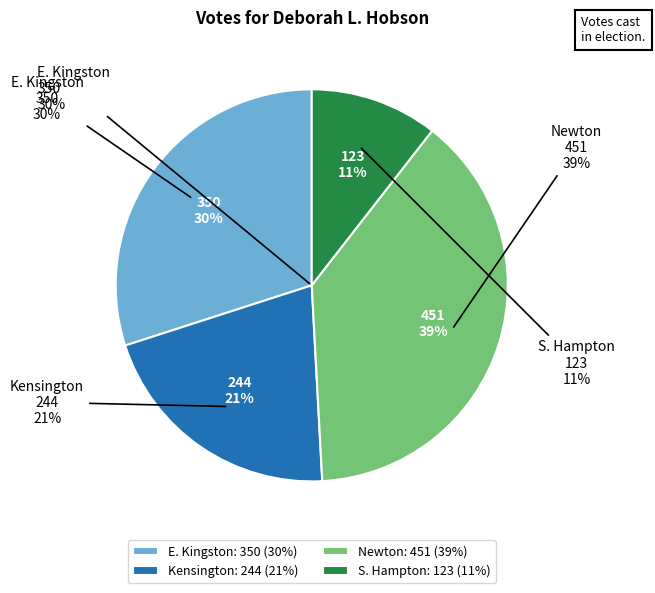

To the nearest percent, what is the combined percentage of S. Hampton and Newton?

49%